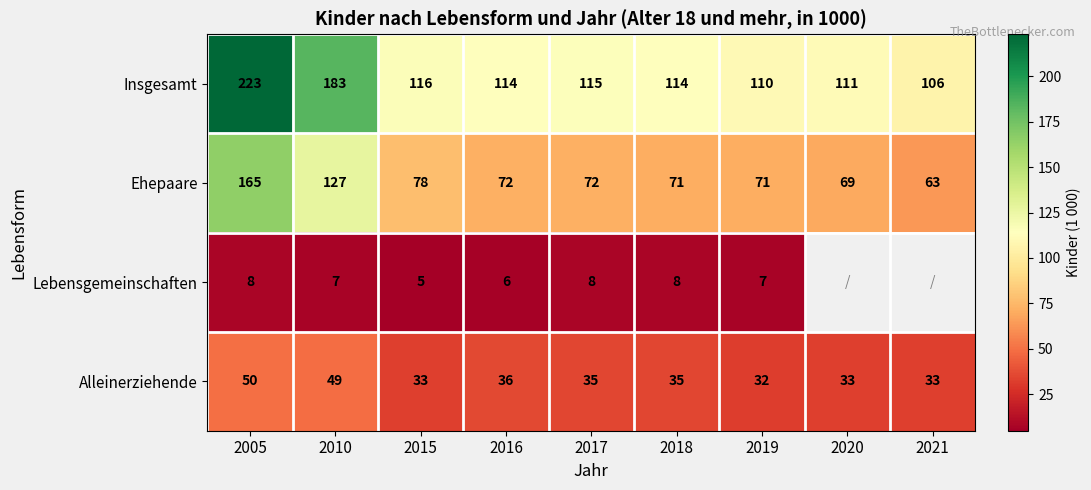

Rank the series at 2016 from highest to lowest value.

Insgesamt, Ehepaare, Alleinerziehende, Lebensgemeinschaften